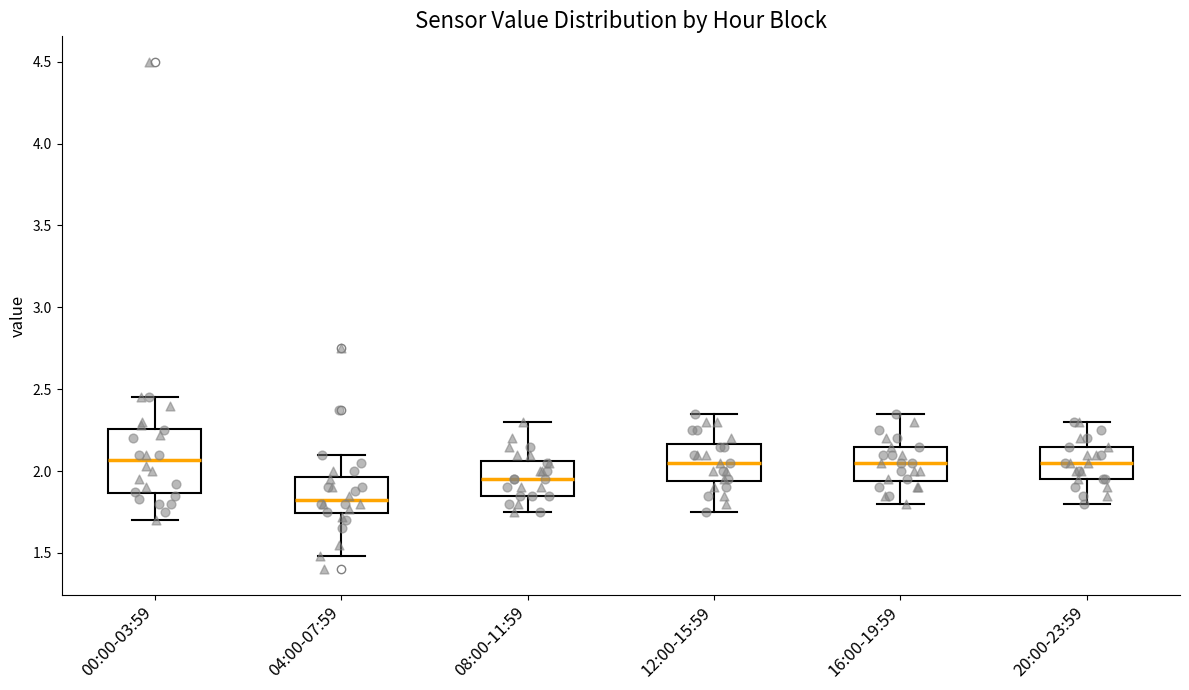

Comparing the boxes themselves (not the whiskers), which one is the tallest?

00:00-03:59